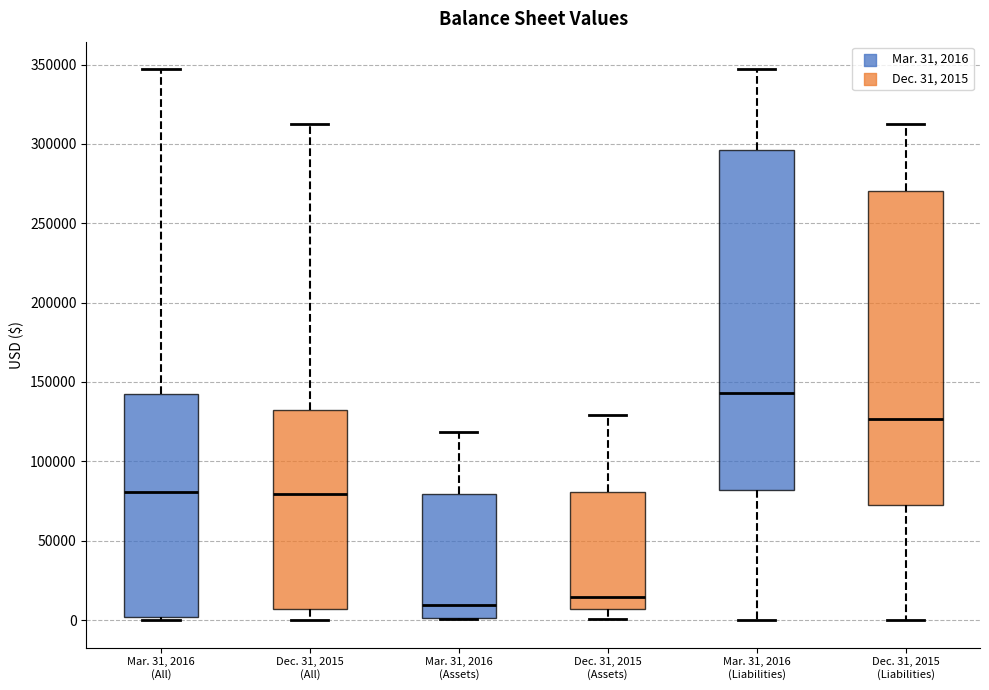

Reading left to right, read every box against the y-axis: the position of its median line, the range the box covers, and the ends of its whiskers. The values are not printed on the chart, so give them approximately, as read against the axis.

Mar. 31, 2016 (All): median 80000, box 0 to 145000, whiskers 0 (just below the box's lower edge) to 345000
Dec. 31, 2015 (All): median 80000, box 5000 to 130000, whiskers 0 to 315000
Mar. 31, 2016 (Assets): median 10000, box 0 to 80000, whiskers 0 to 120000
Dec. 31, 2015 (Assets): median 15000, box 5000 to 80000, whiskers 0 to 130000
Mar. 31, 2016 (Liabilities): median 145000, box 80000 to 295000, whiskers 0 to 345000
Dec. 31, 2015 (Liabilities): median 125000, box 70000 to 270000, whiskers 0 to 315000